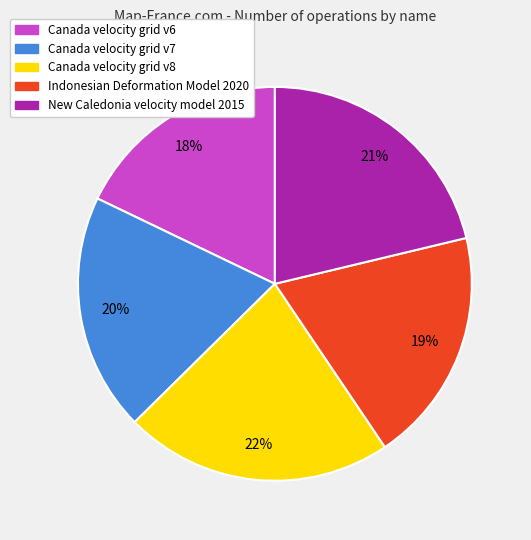

To the nearest percent, what is the combined percentage of New Caledonia velocity model 2015 and Canada velocity grid v7?

41%